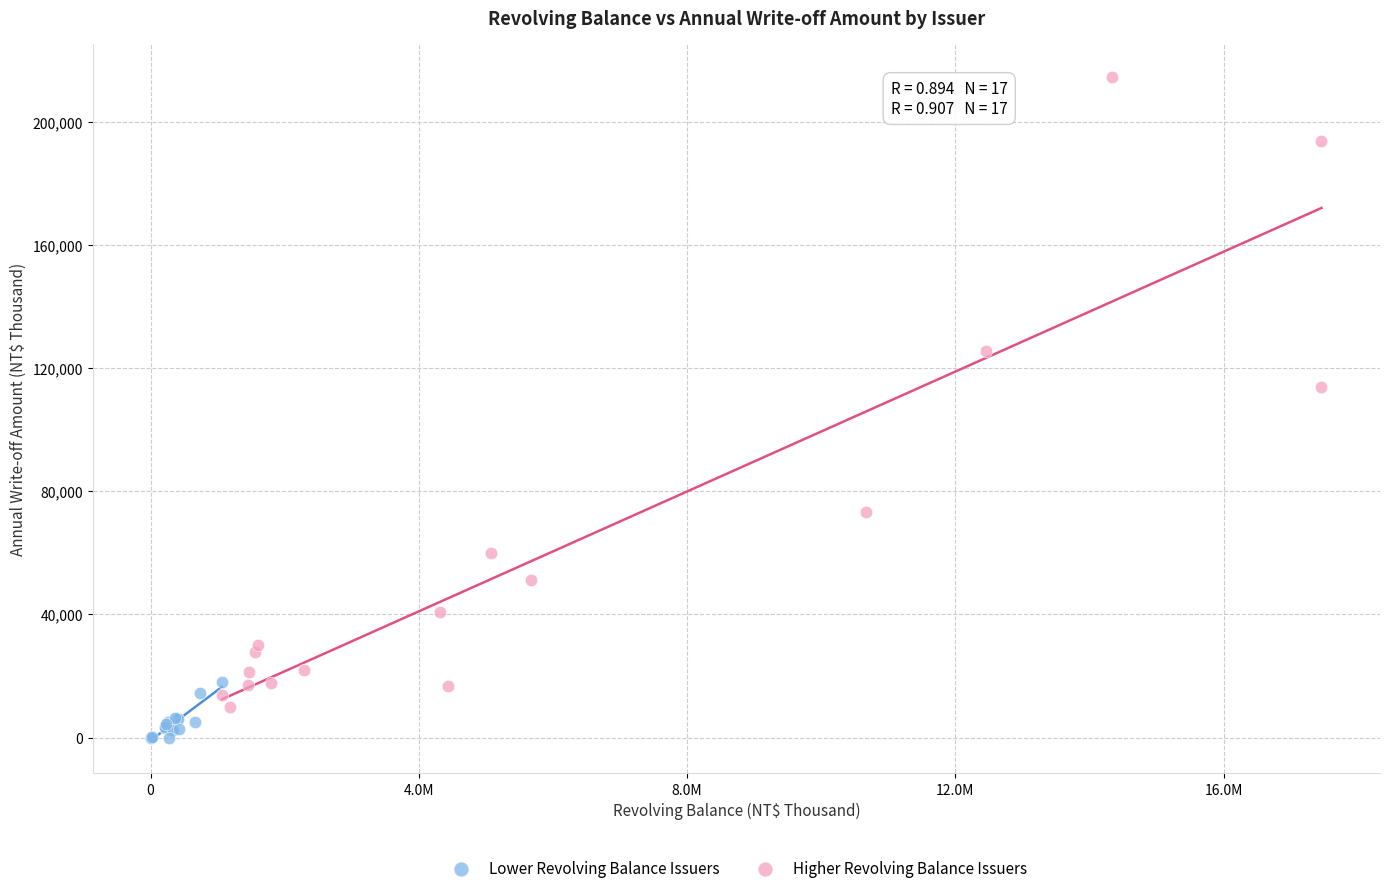

Which series contains the highest Y value?

Higher Revolving Balance Issuers